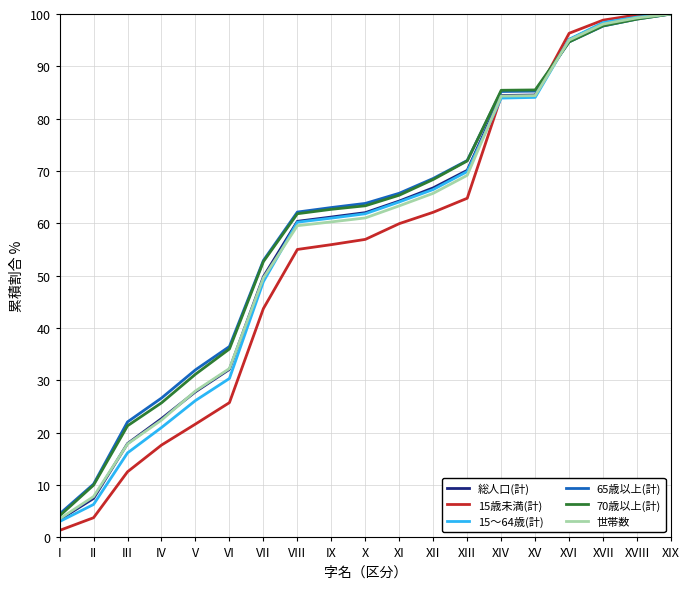

Between XV and XVI, which series saw the biggest shift?

15歳未満(計)